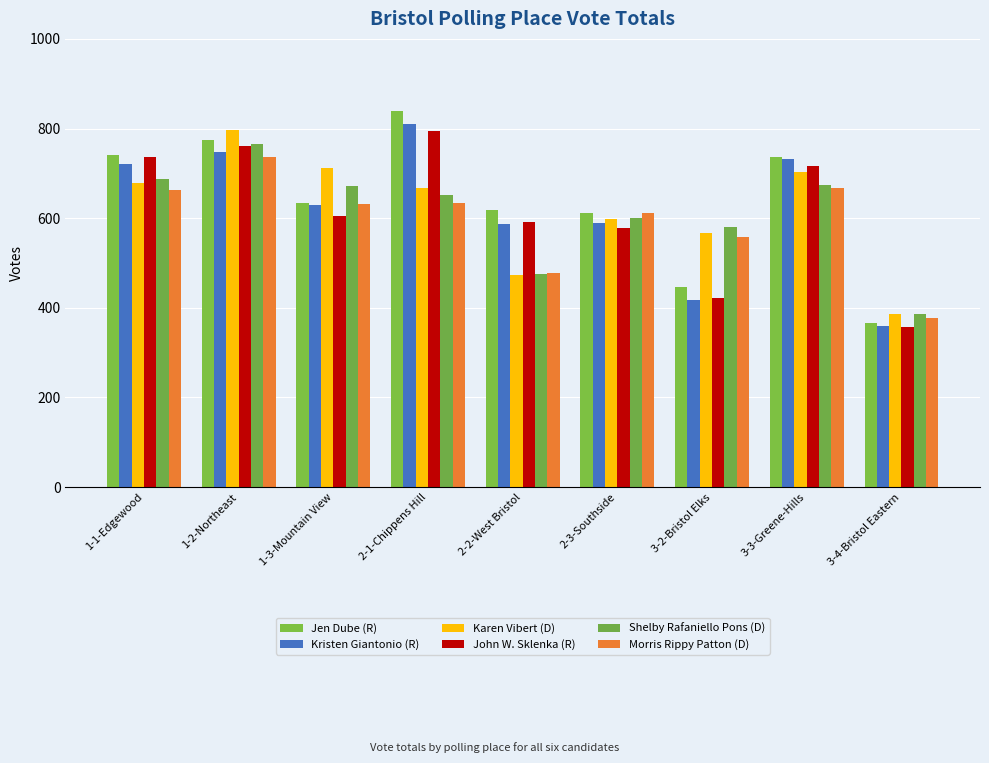

What position from the left is 3-3-Greene-Hills?

8